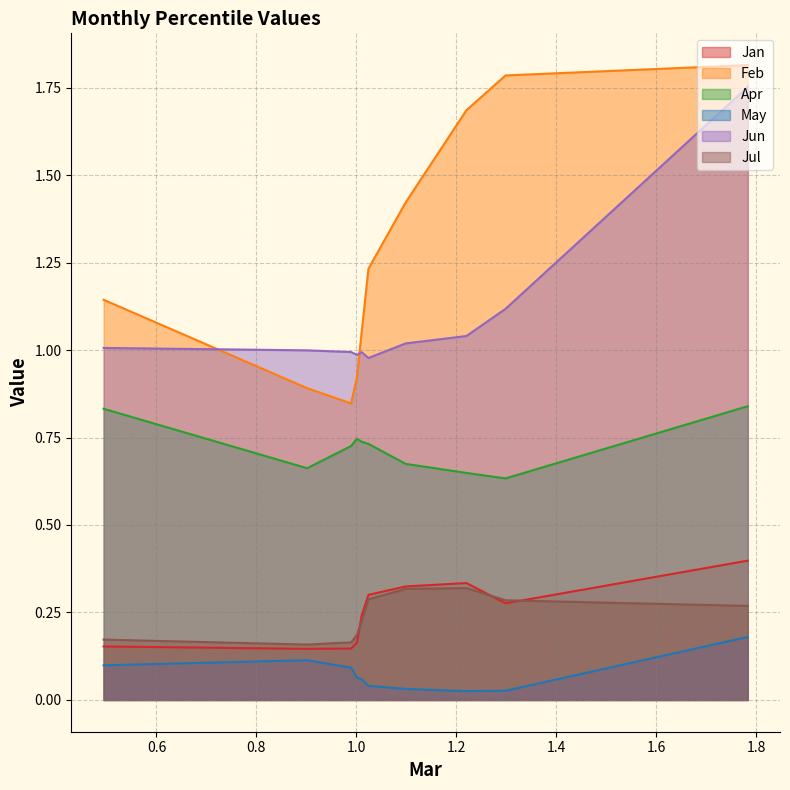

Which series has the largest total across all categories?

Feb